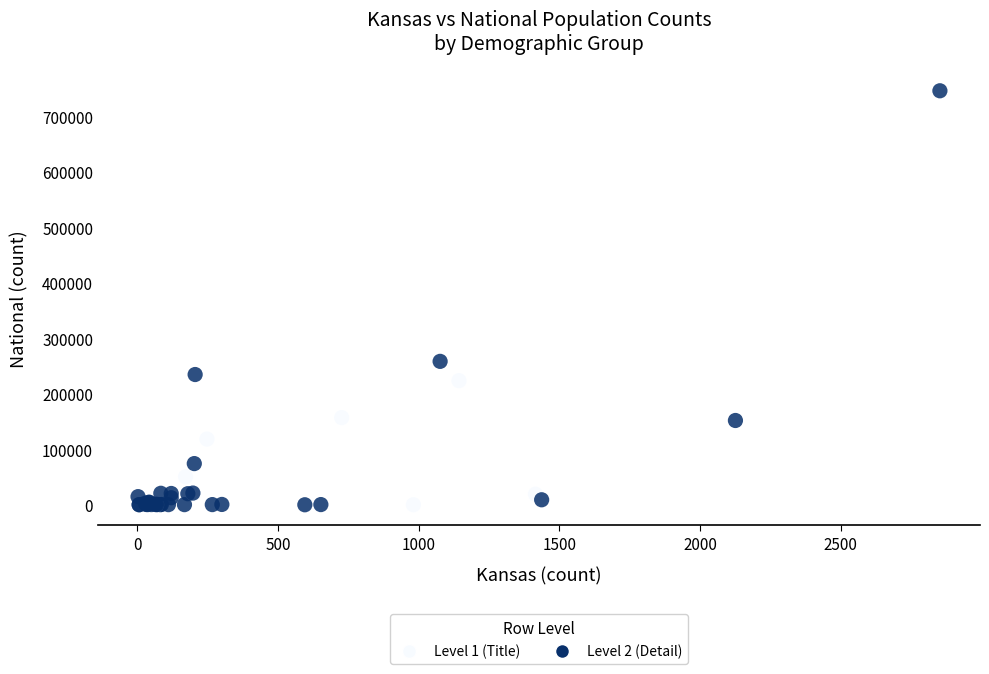

What Y value in the scatter plot is closest to 372775?

258267